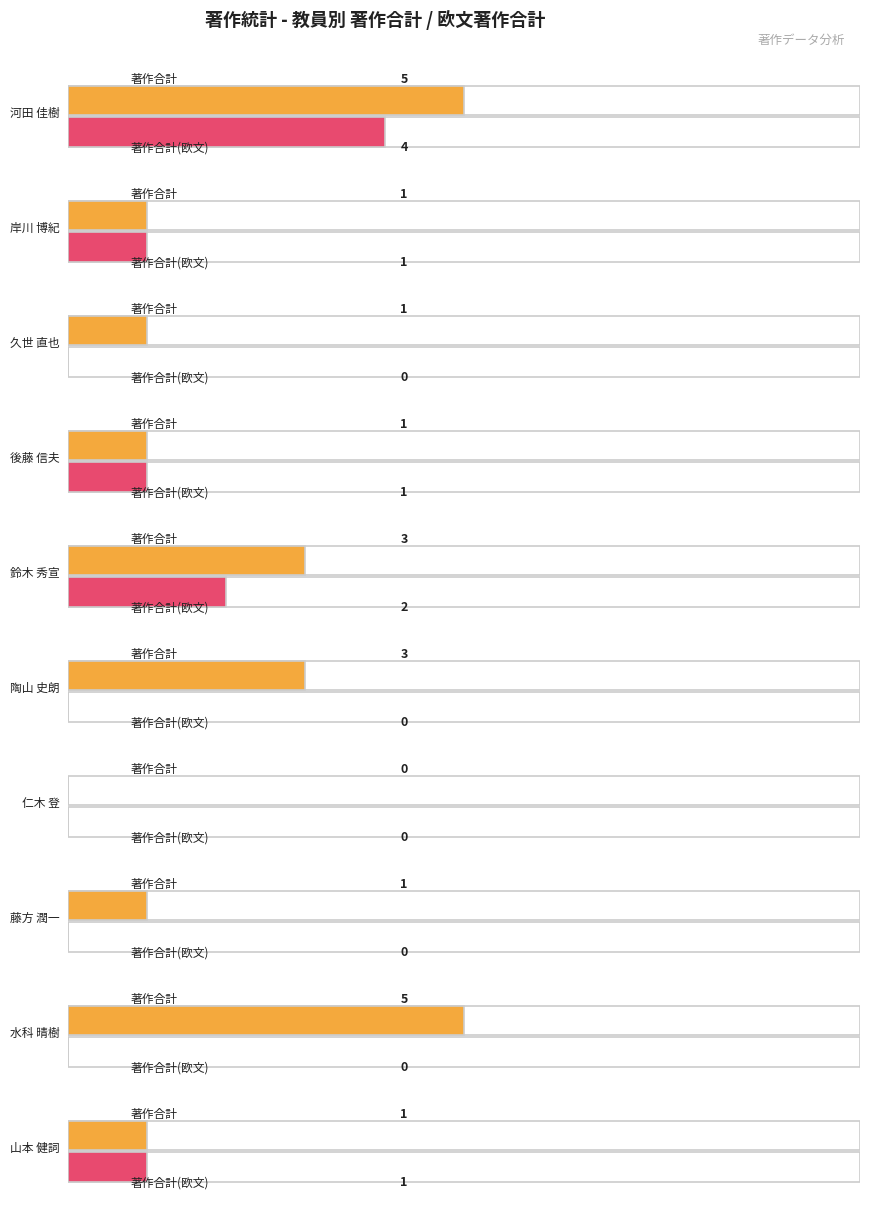

The 著作2020 series shows 0 at 久世 直也. True or false?

False